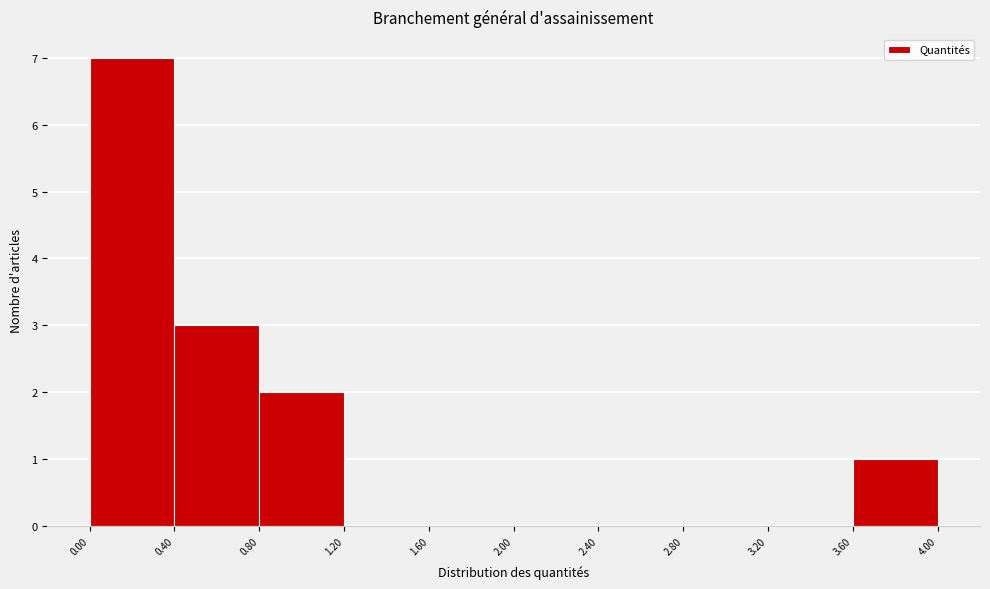

Over which range of the x-axis is the bar tallest?

0.00 to 0.40